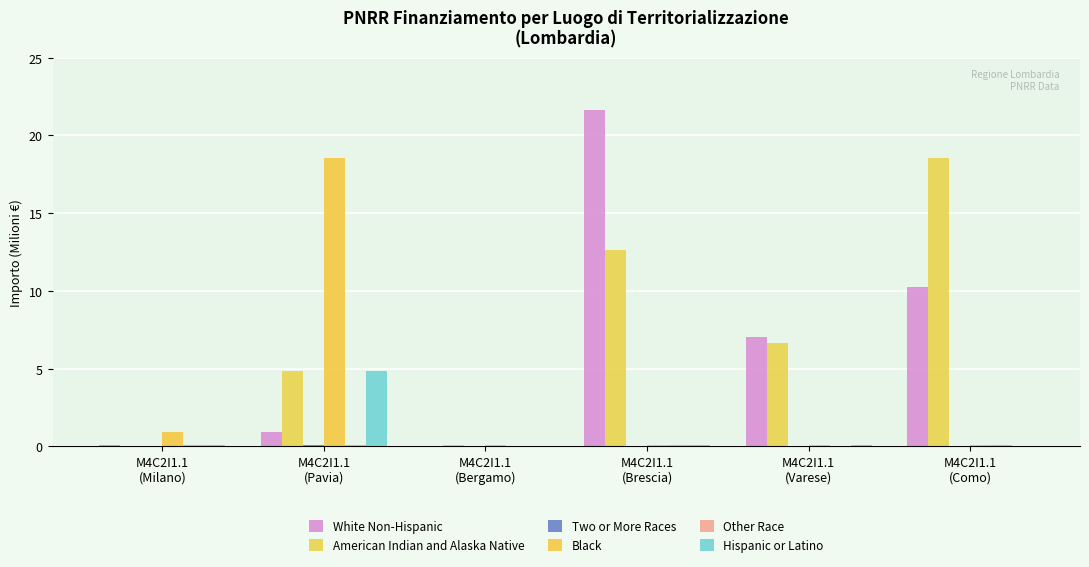

Is it true that Black equals 0.1 at M4C2I1.1
(Varese)?

True